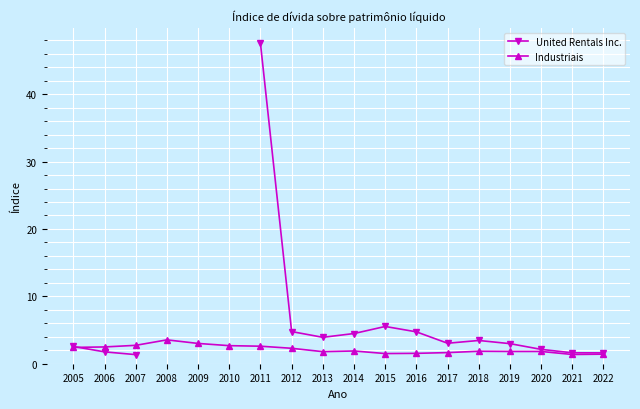

At which category does the chart reach its minimum across all series?

2007